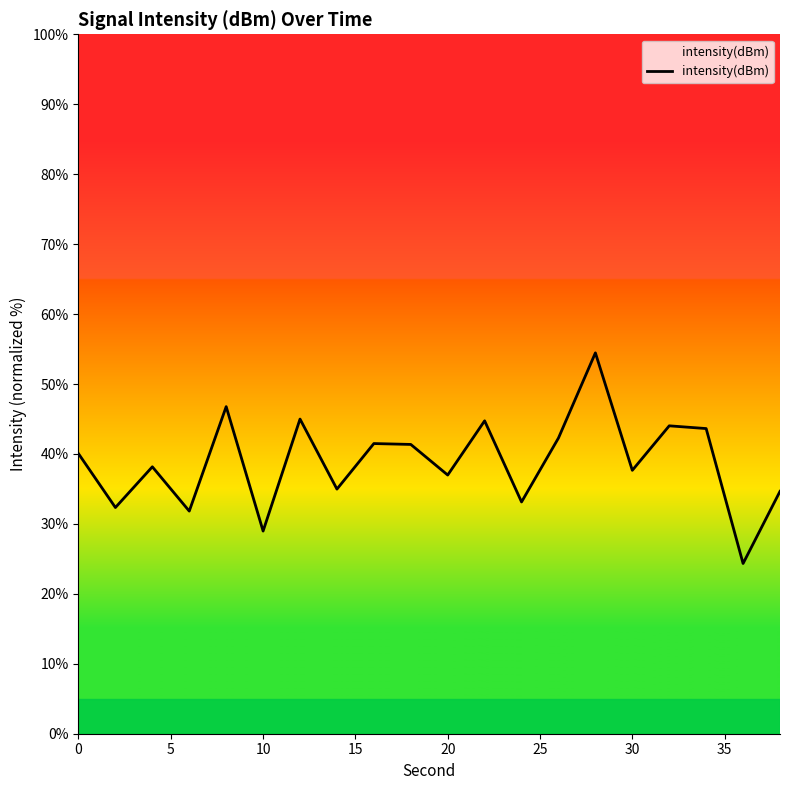

What is the greatest value displayed?

54.5